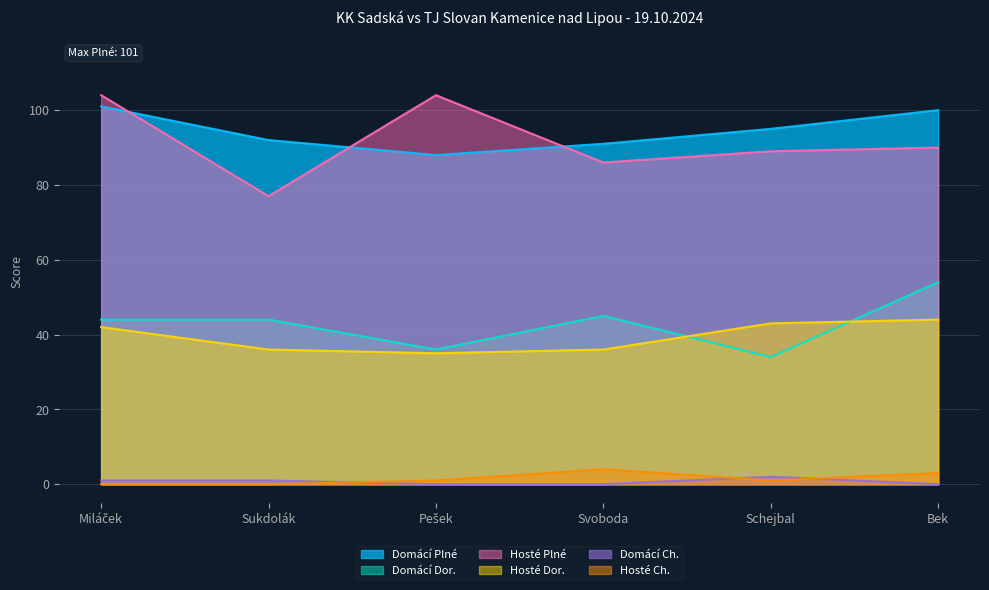

Between Pešek and Schejbal, which is larger?

Schejbal